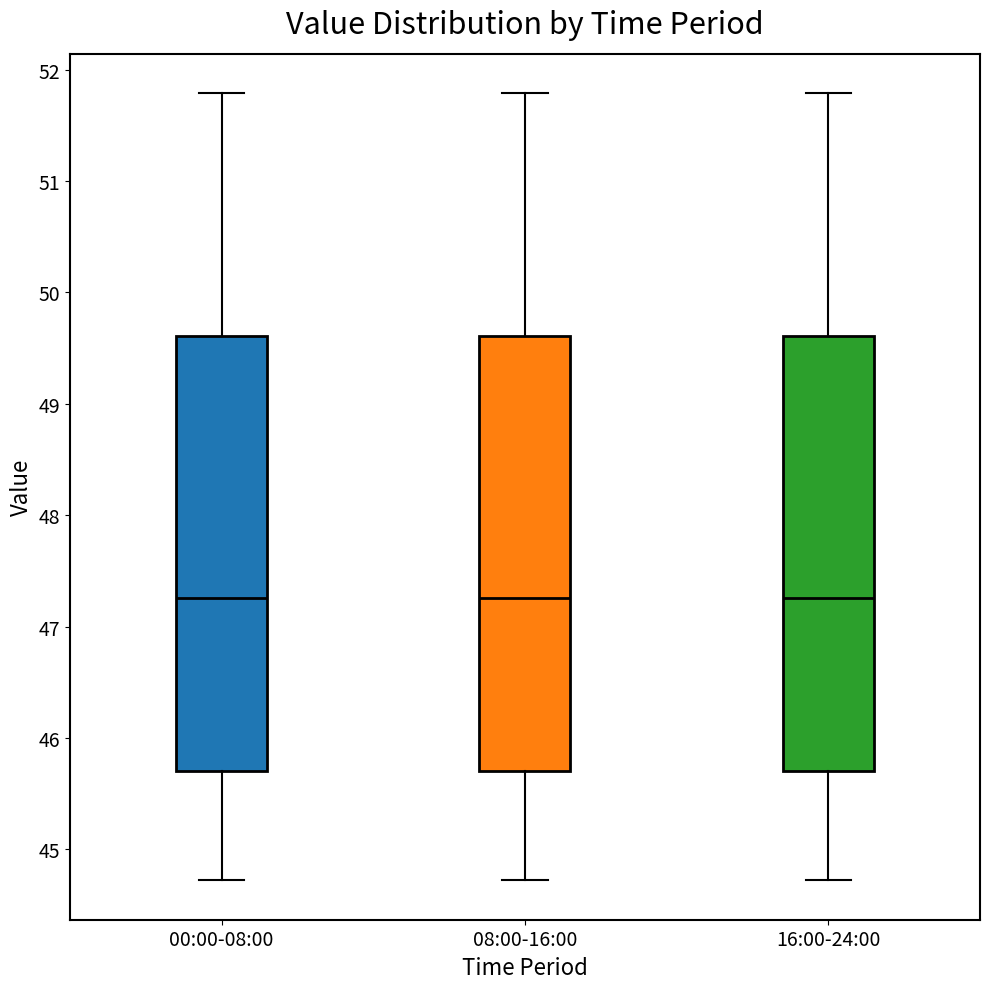

Where does the upper whisker of the box for 16:00-24:00 end on the y-axis? The values are not printed on the chart, so give them approximately, as read against the axis.

51.8